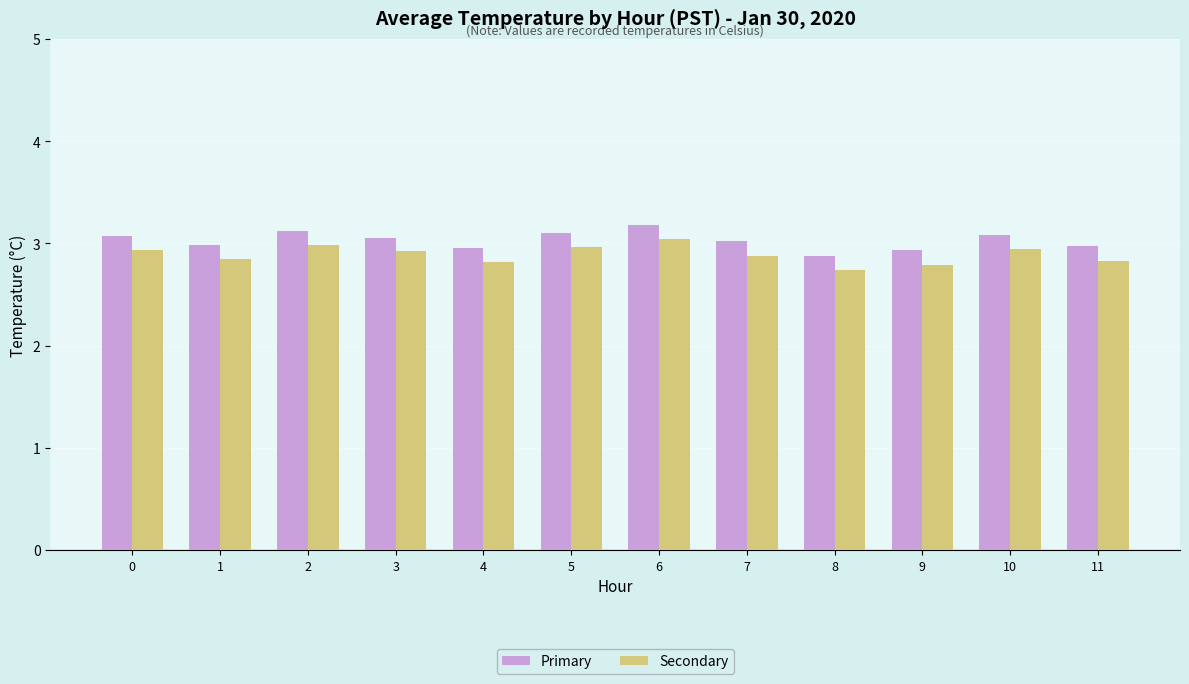

What is the minimum value for Primary?

2.9